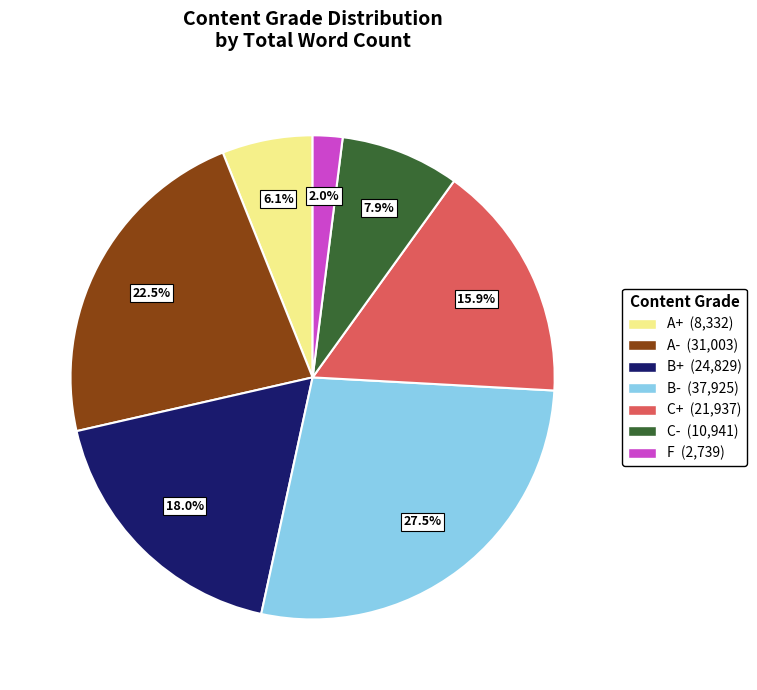

Is there a majority slice in this chart?

No